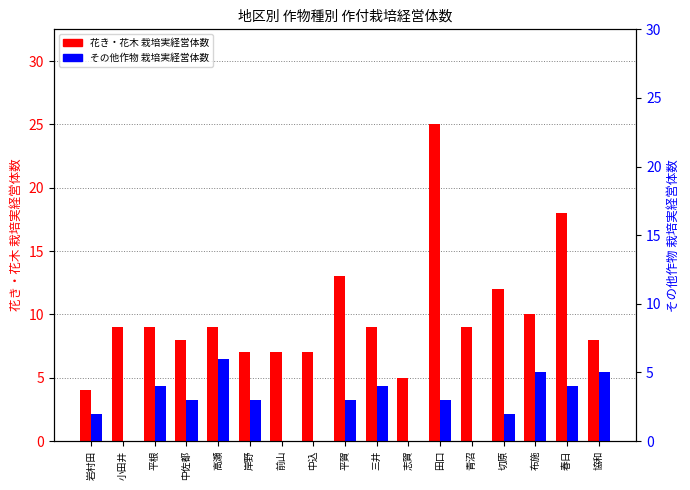

The value of その他作物 栽培実経営体数 at 協和 is 5. True or false?

True